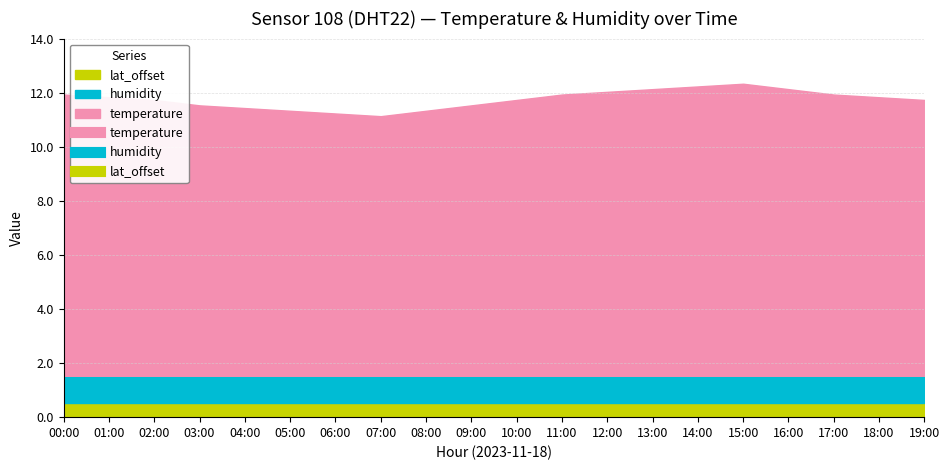

What position from the left is 19:00?

20